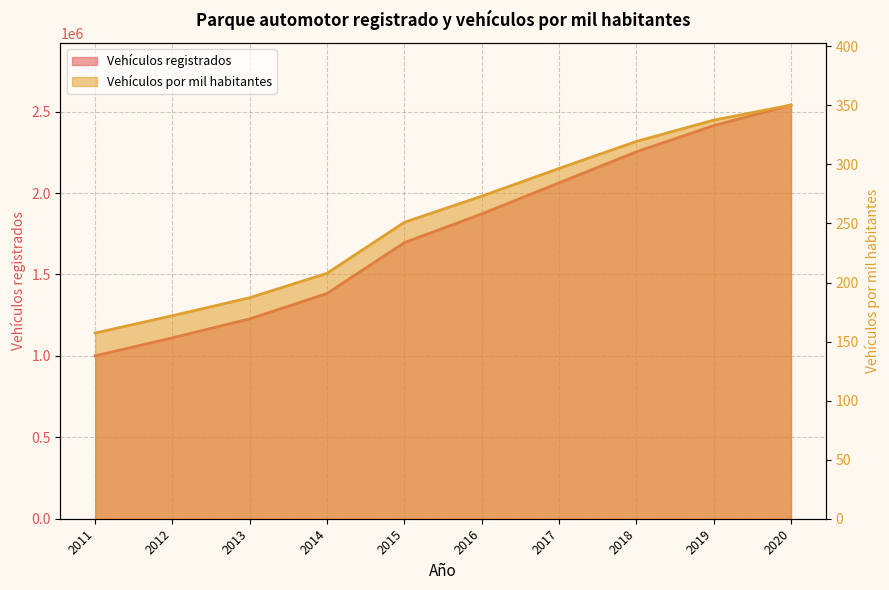

List the series in order of their peak value, lowest first.

Vehículos por mil habitantes, Vehículos registrados